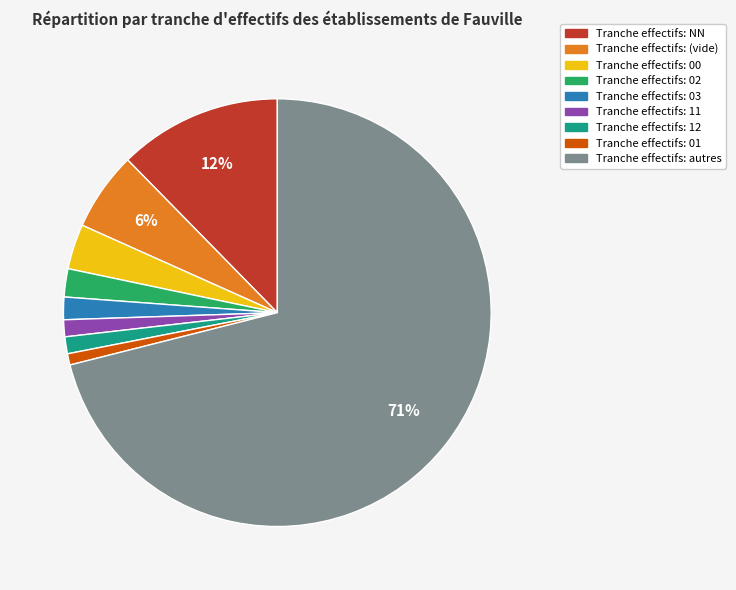

To the nearest percent, what is the average slice percentage?

11%